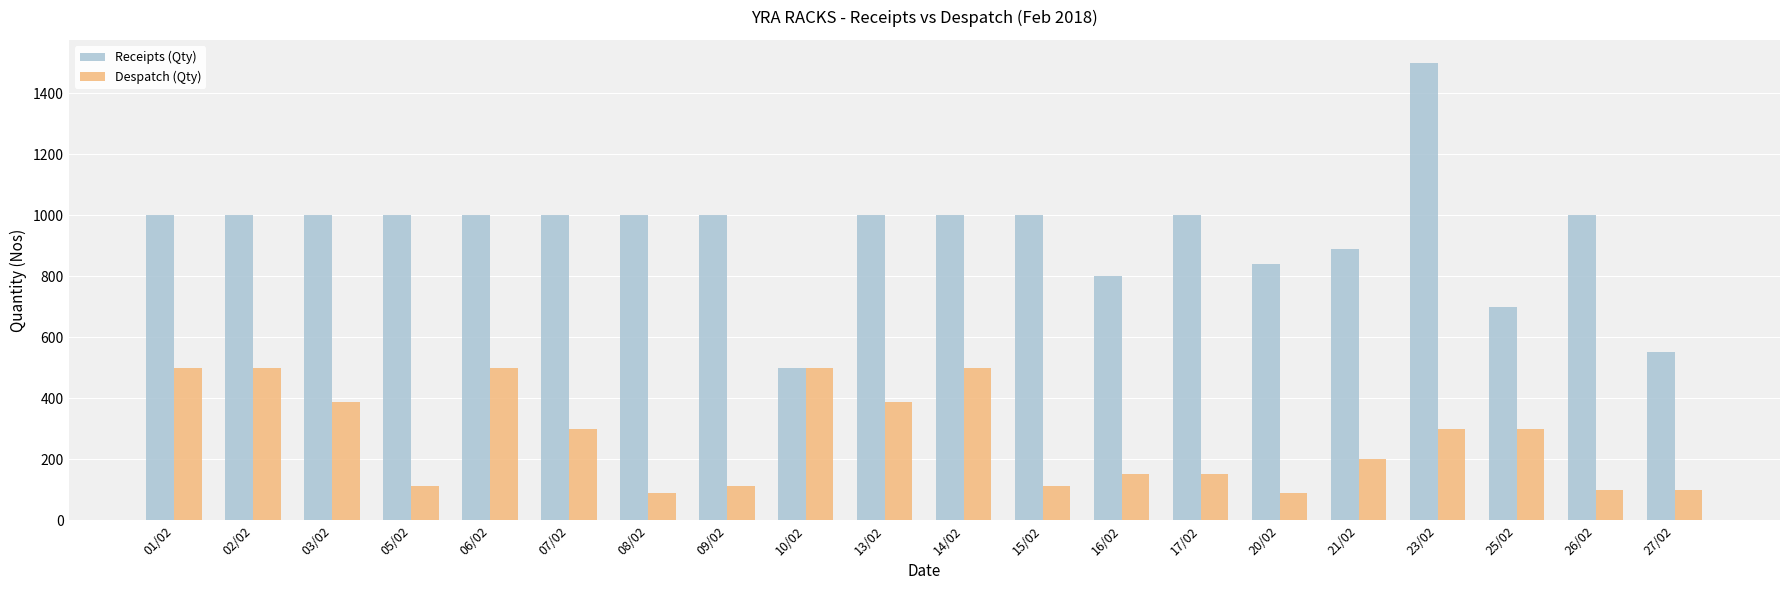

Are the bars horizontal?

No